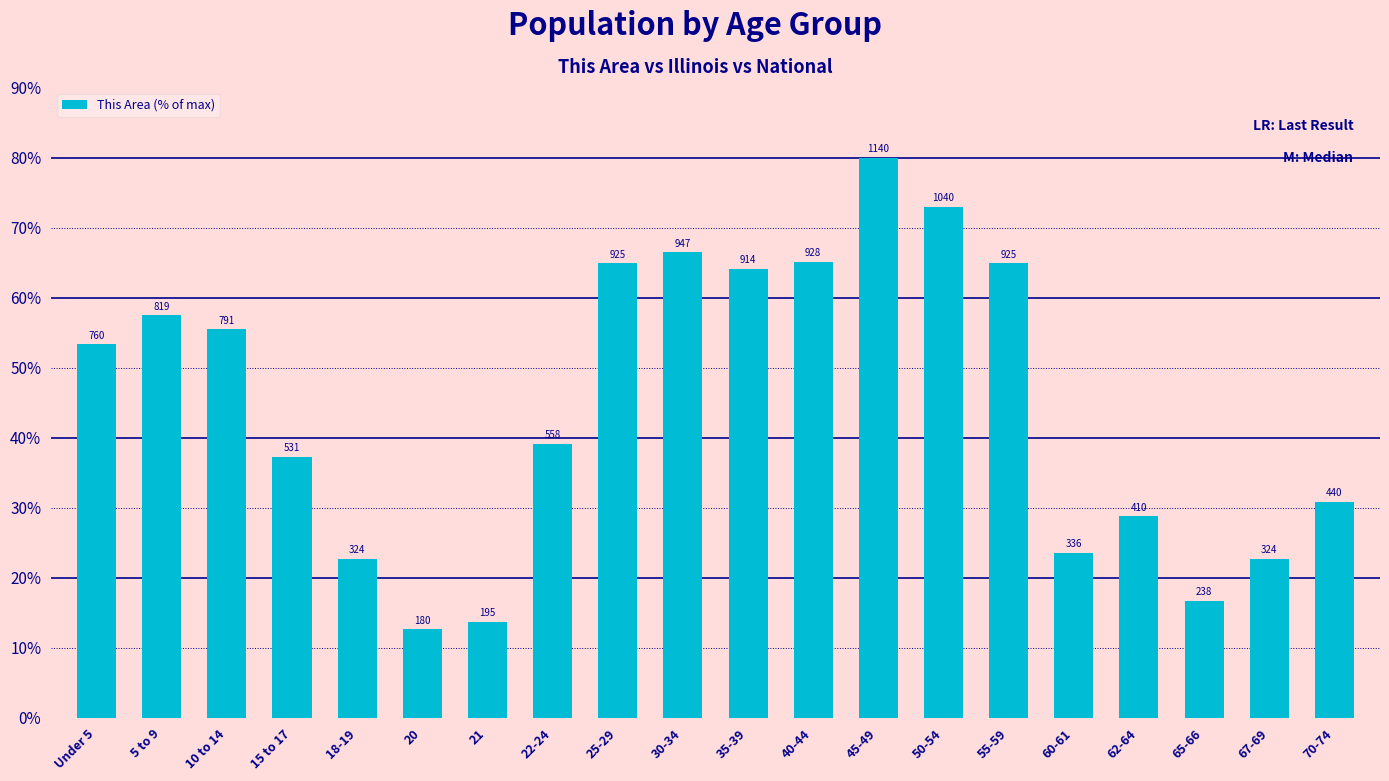

What is the value of the 5th bar from the left?

22.7